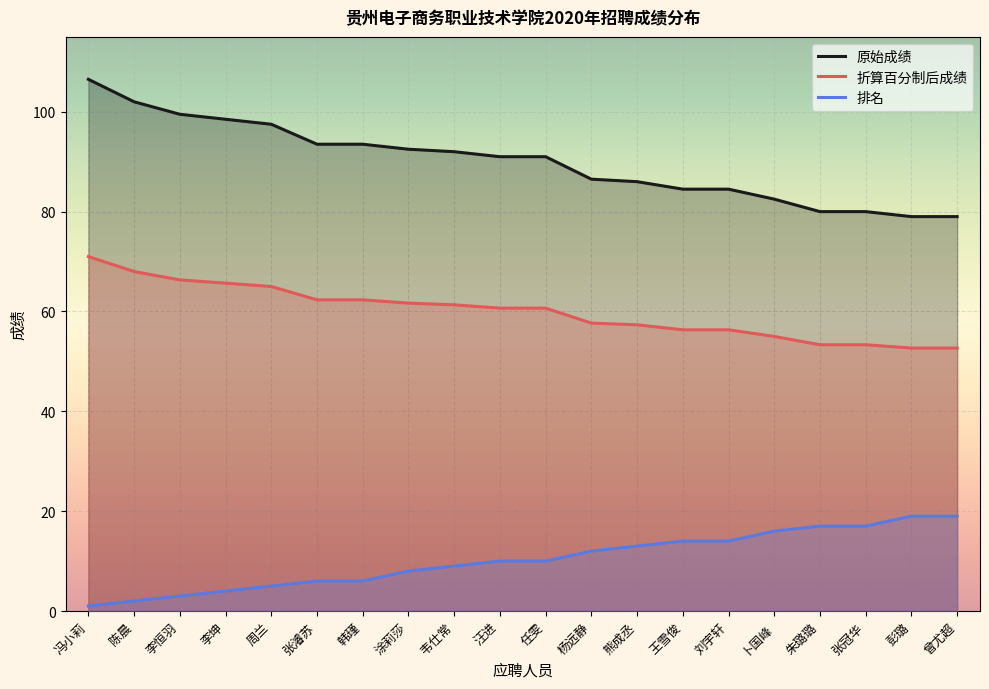

What is the label of the 14th point from the right?

韩瑾